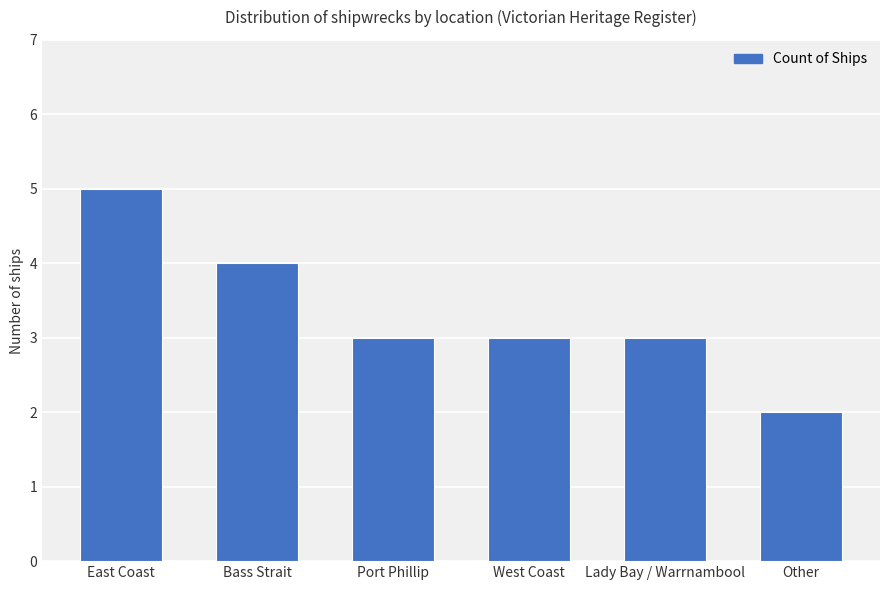

Read the value at East Coast.

5